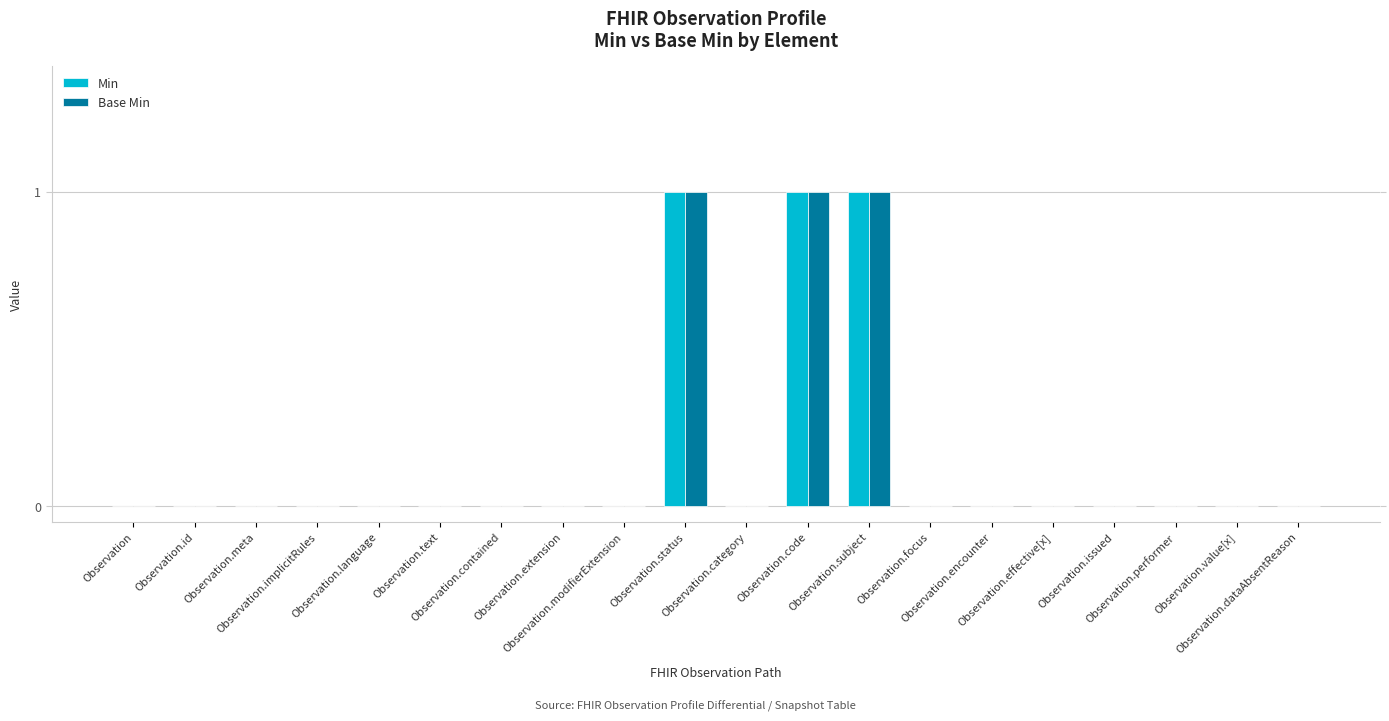

What is the sum of all Base Min values?

3